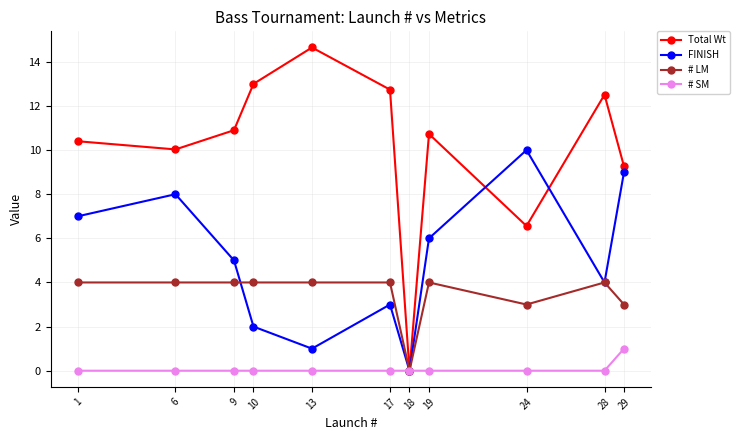

Is it true that # SM equals 0.0 at 6?

True